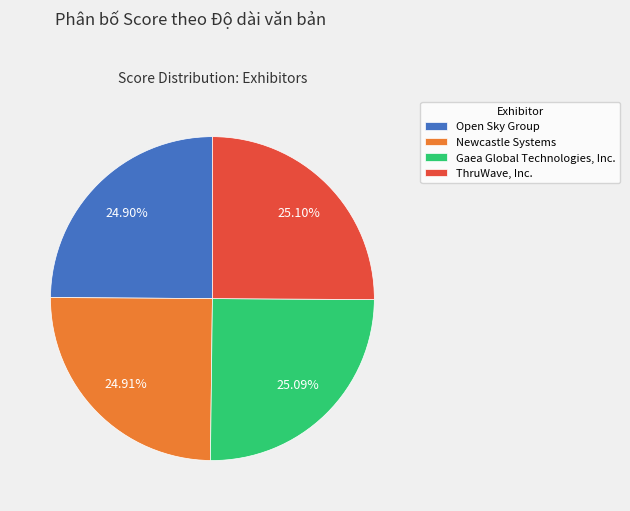

Rank the categories by value from highest to lowest.

ThruWave, Inc., Gaea Global Technologies, Inc., Newcastle Systems, Open Sky Group